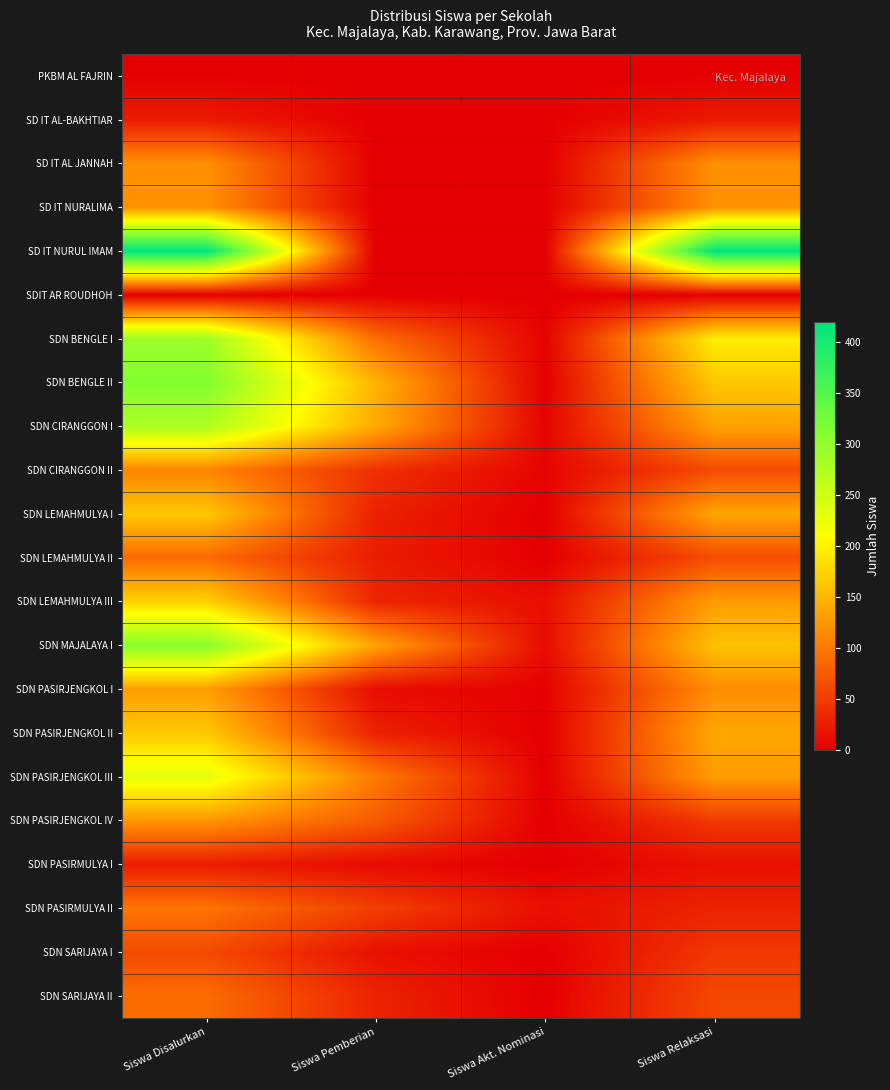

Count the number of data series in this chart.

22